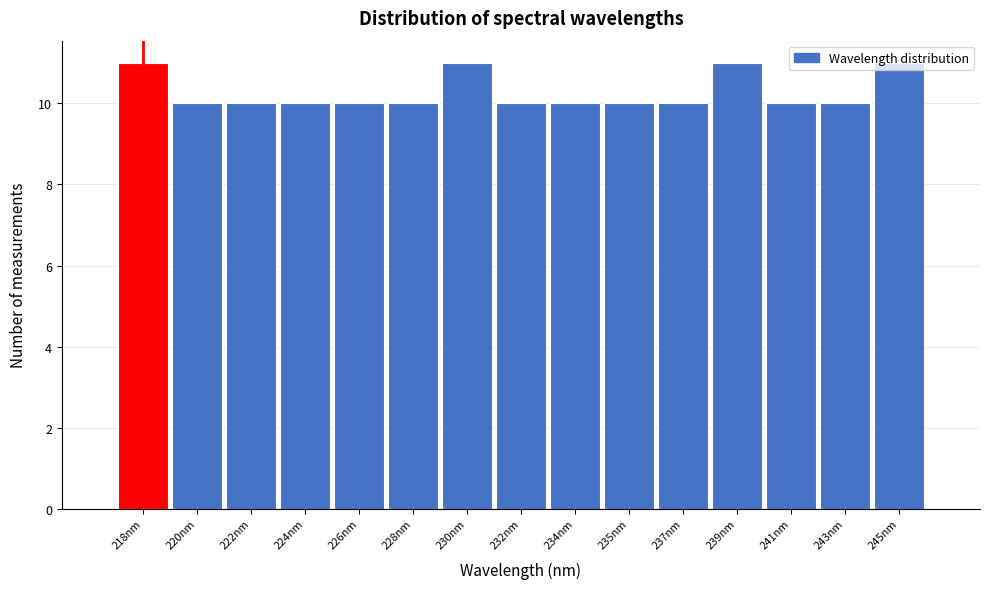

What is the greatest value displayed?

11